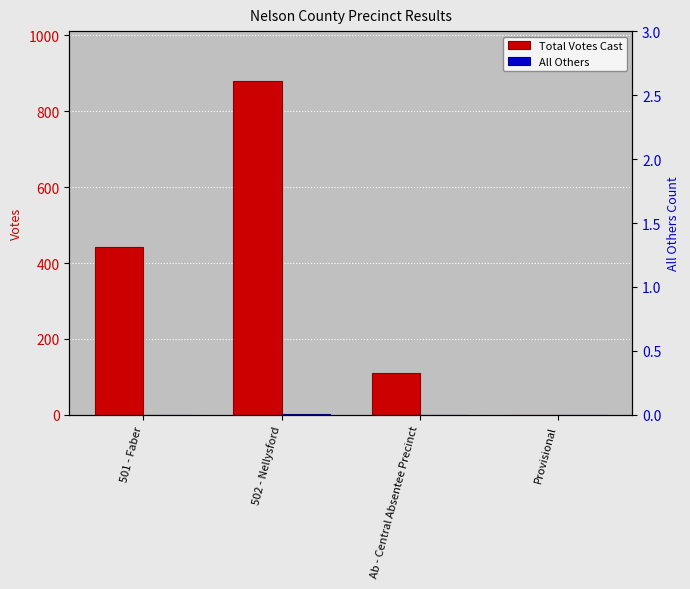

At which label does Total Votes Cast first exceed 441?

502 - Nellysford